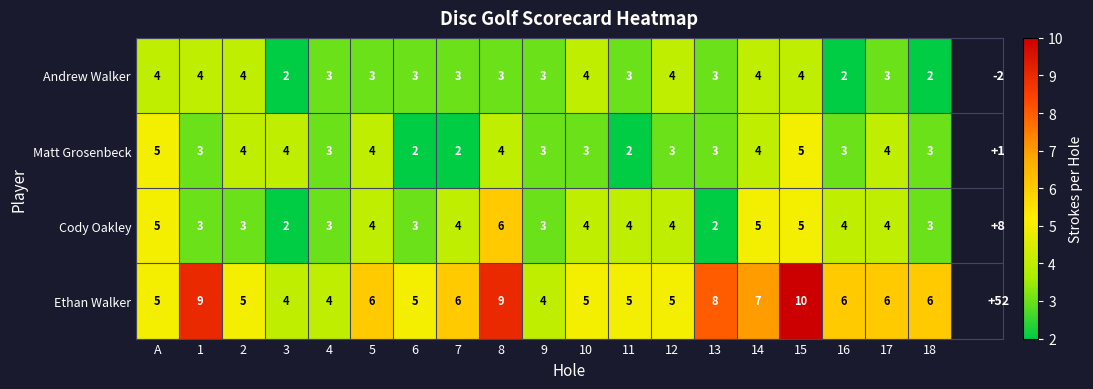

What is the difference between the maximum and minimum values in the Matt Grosenbeck series?

3